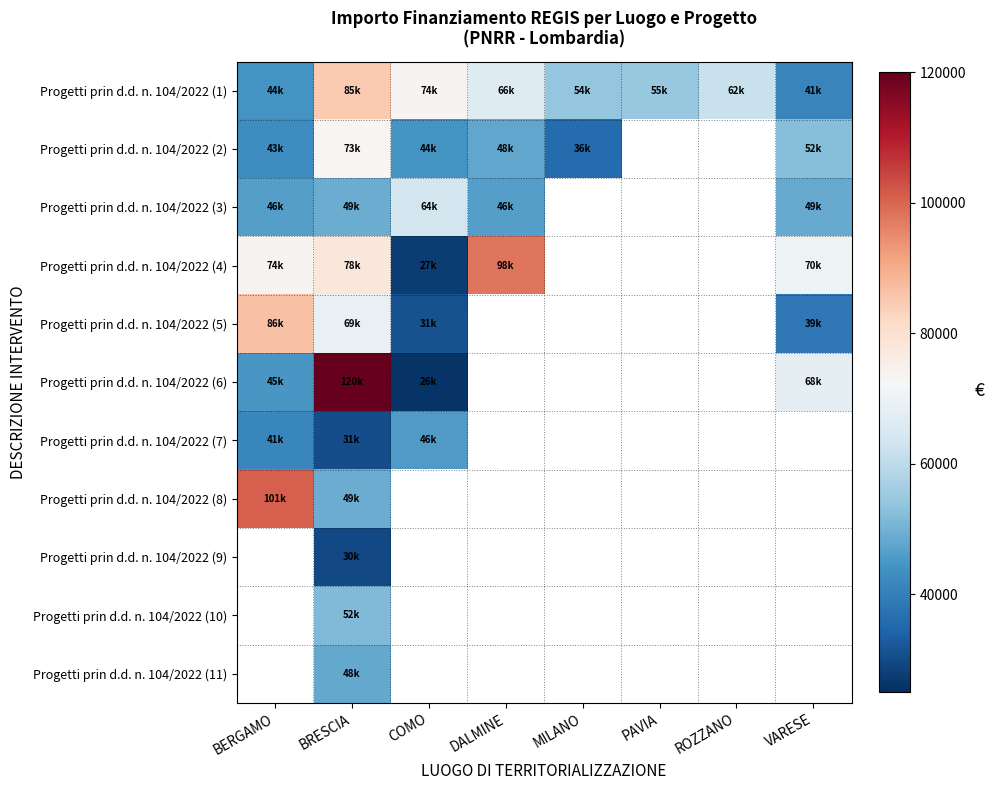

How many data points does each series have?

8